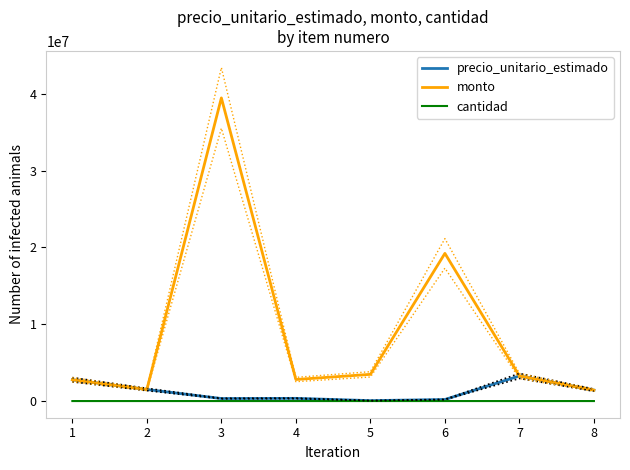

At which category does the chart reach its peak across all series?

3